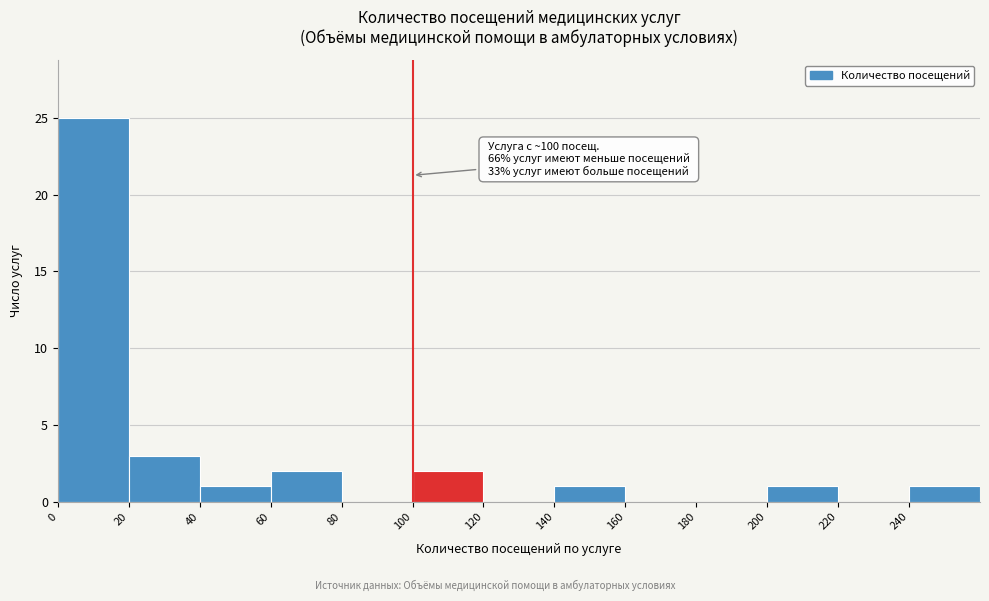

Over which range of the x-axis is the bar tallest?

0 to 20